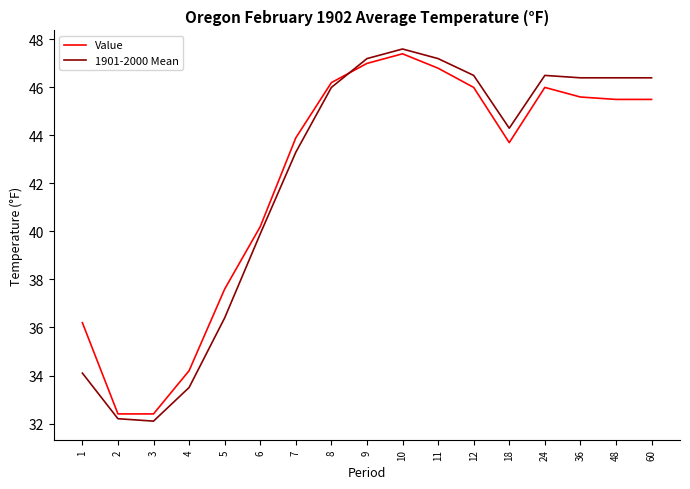

Between which two adjacent categories do Value and 1901-2000 Mean first intersect?

8 and 9